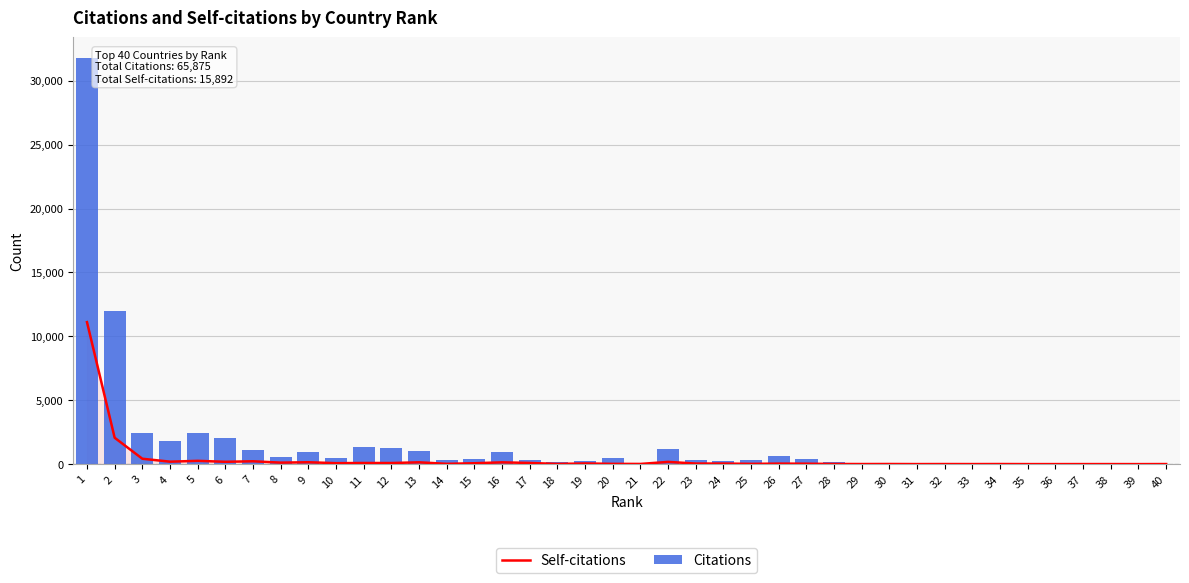

True or false: Citations has a value of 501 at 9.

False